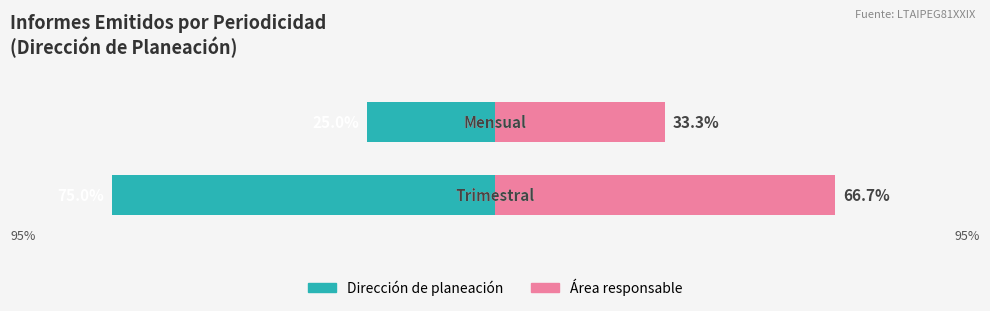

The Área responsable series shows 33.5 at 0. True or false?

False